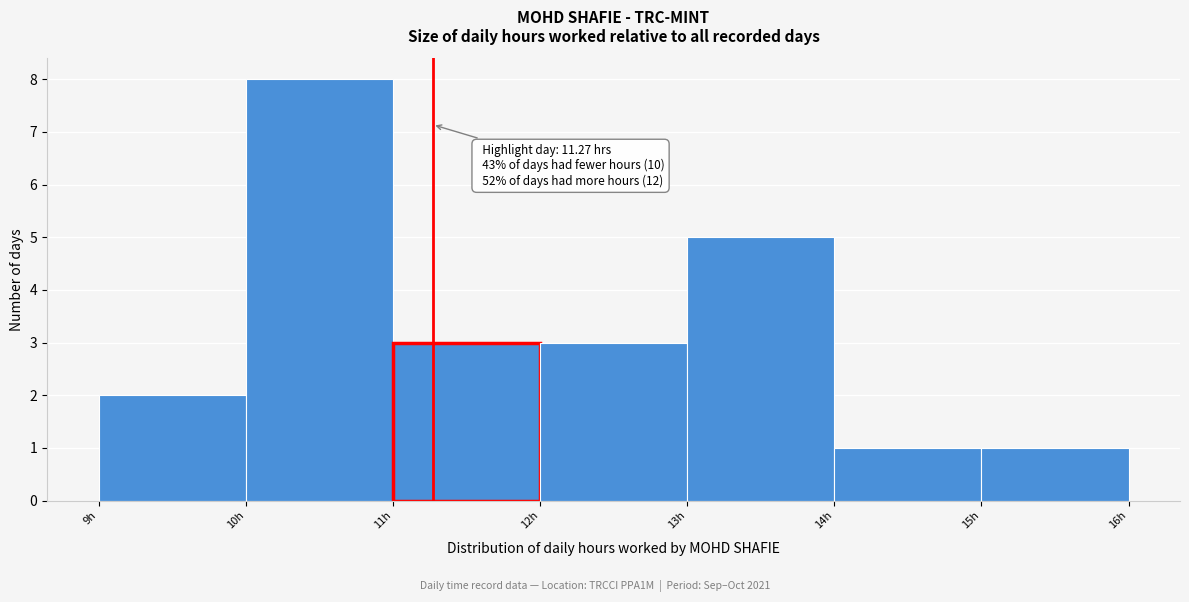

Which range on the x-axis has the tallest bar?

10 to 11